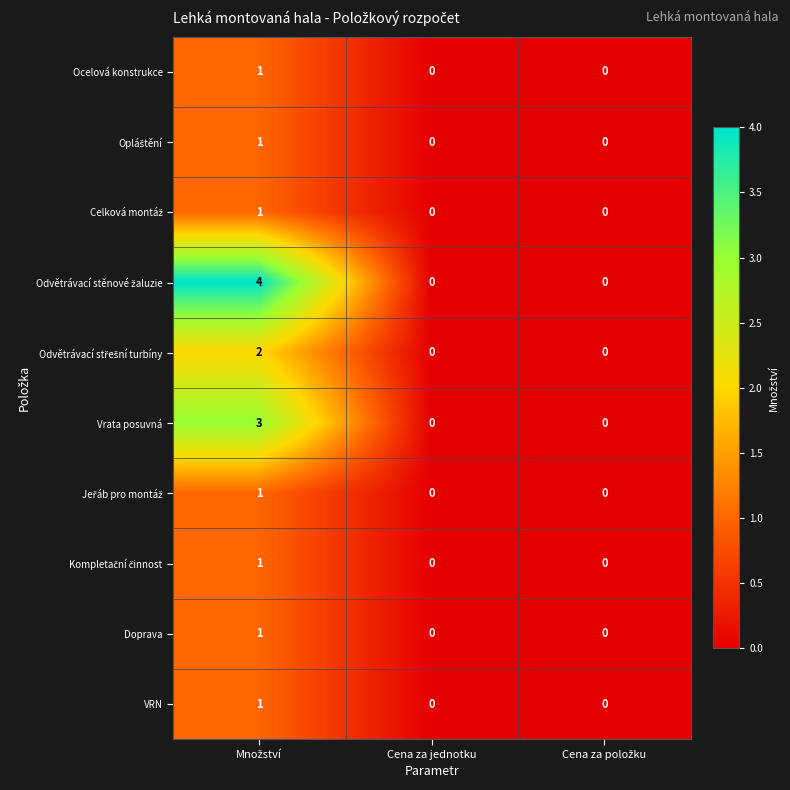

How many Doprava values are between 0 and 1?

3